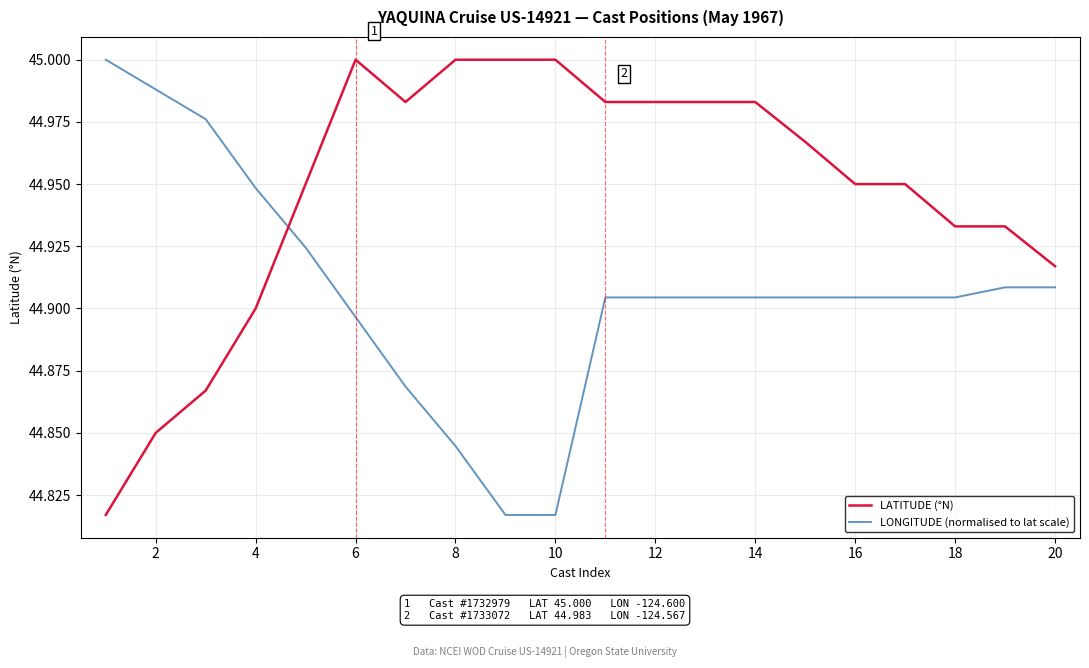

Rank the series by their average value, from lowest to highest.

LONGITUDE (normalised to lat scale), LATITUDE (°N)